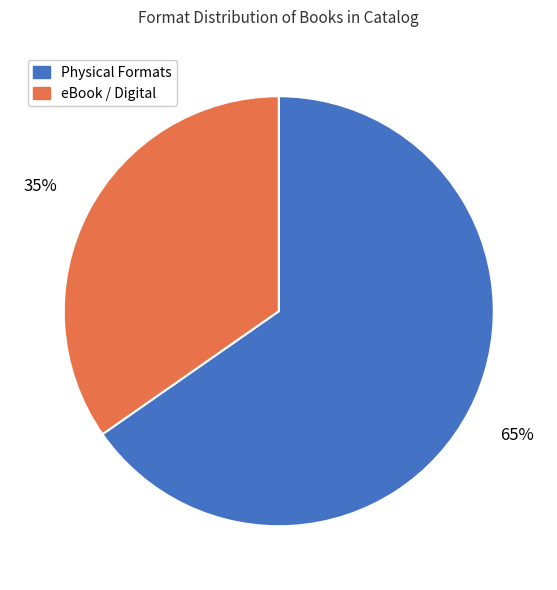

Combined, do eBook / Digital and Physical Formats account for over 50%?

Yes